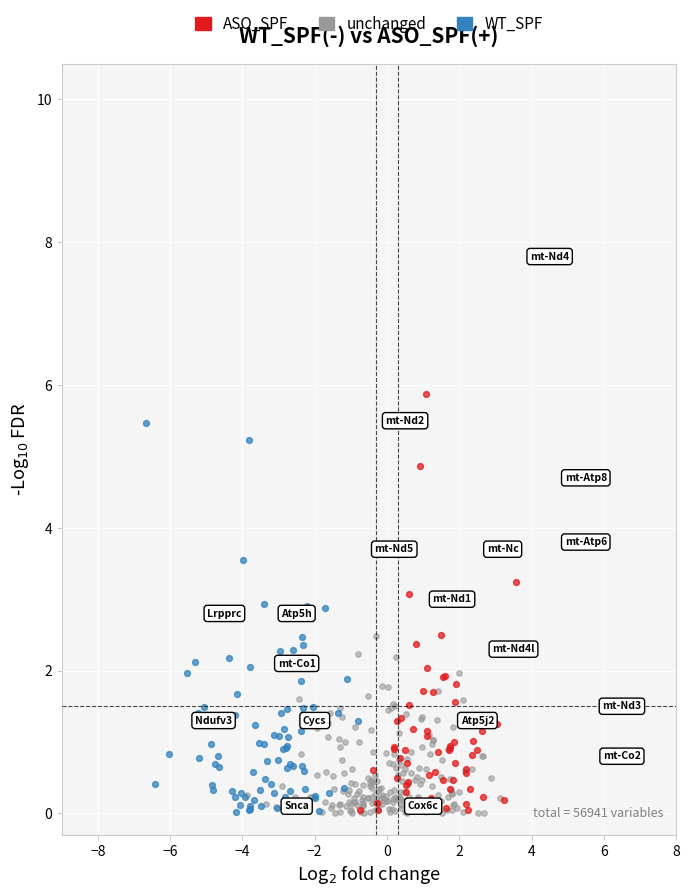

Which series contains the highest Y value?

ASO_SPF